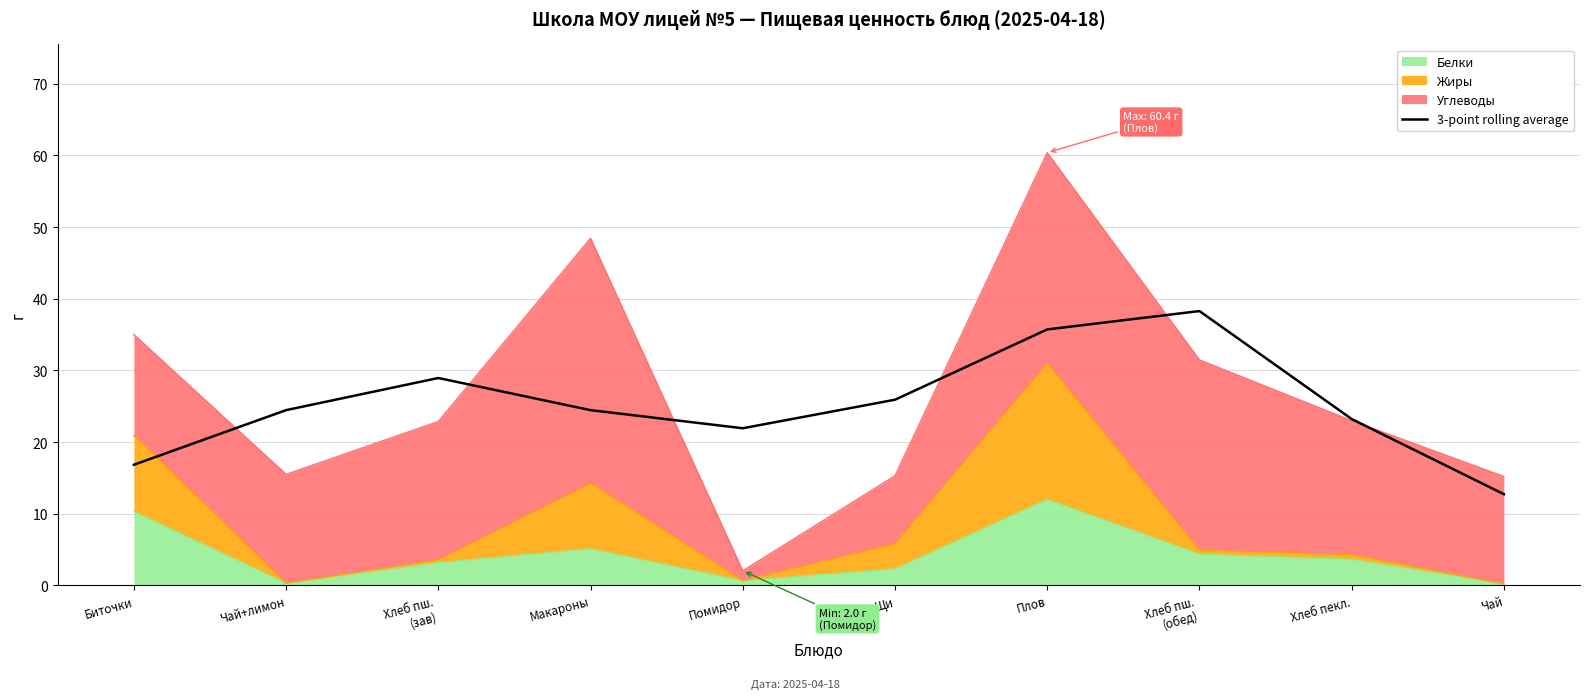

Where is the first local minimum?

Помидор